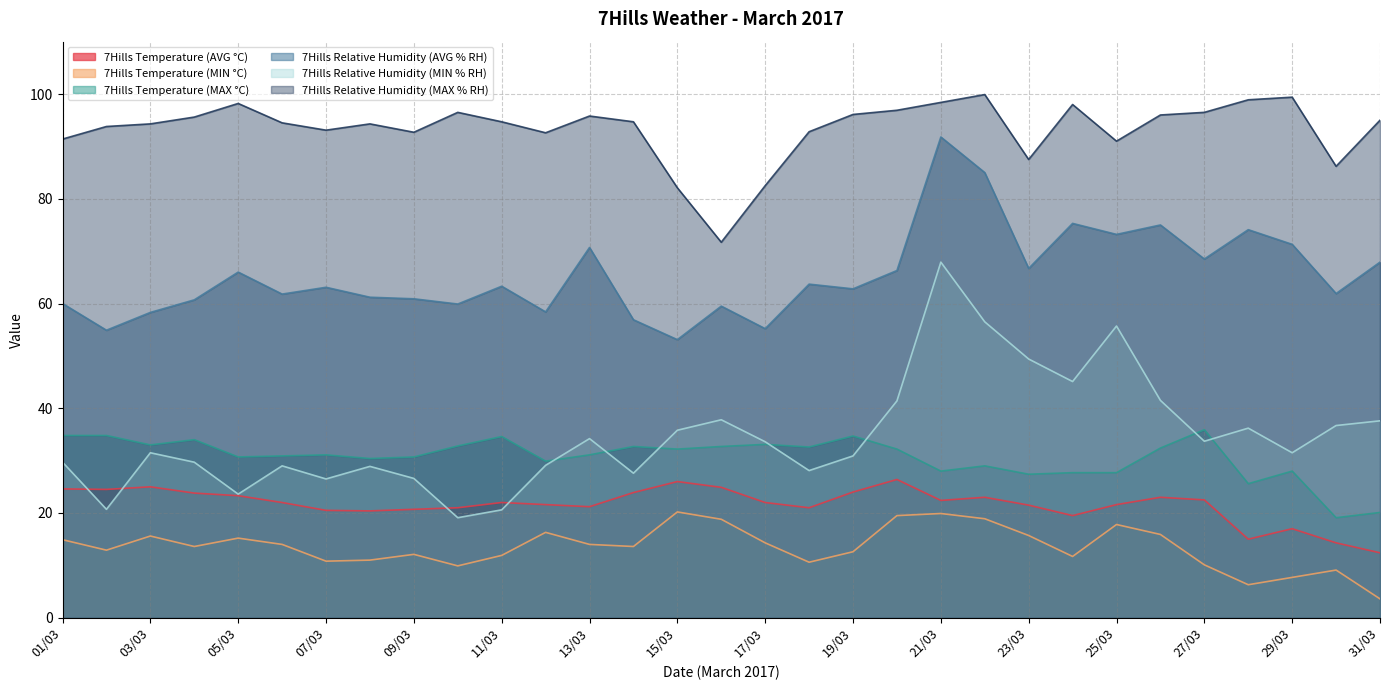

Count the number of categories in the chart.

31